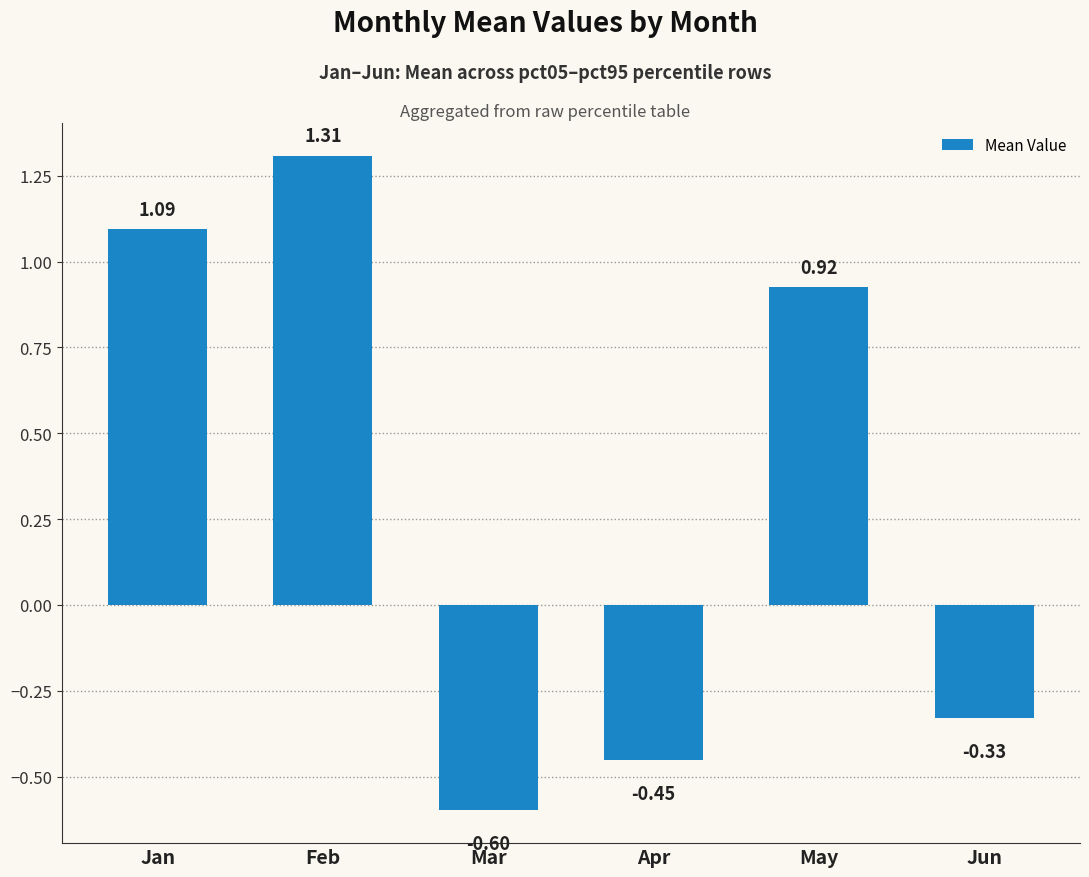

The chart shows a value of -0.2 at Apr. True or false?

False